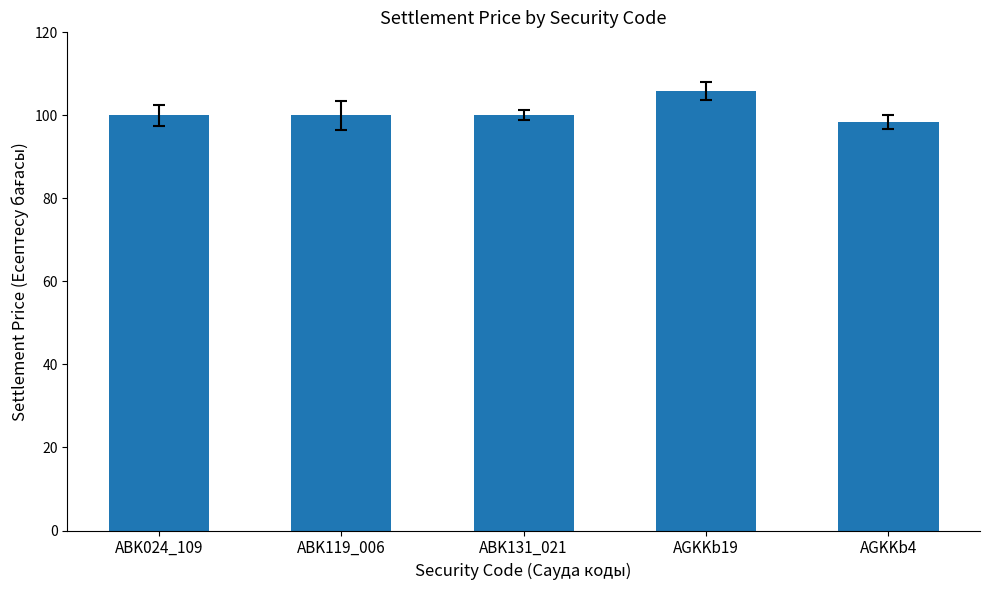

The chart shows a value of 100.0 at ABK131_021. True or false?

True